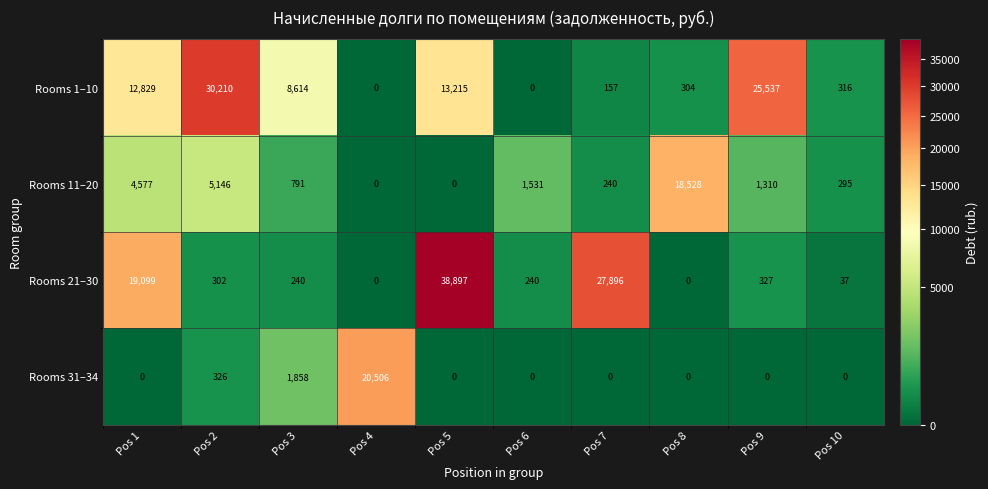

What is the sum of all Rooms 11–20 values?

32418